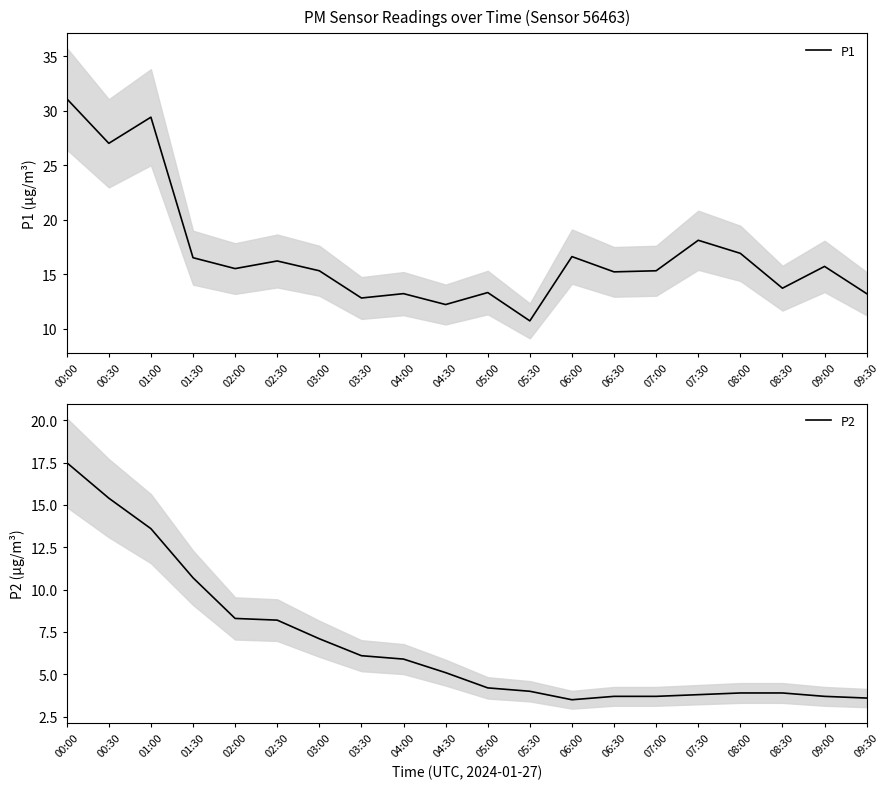

True or false: P2 and P1 intersect in this chart.

False